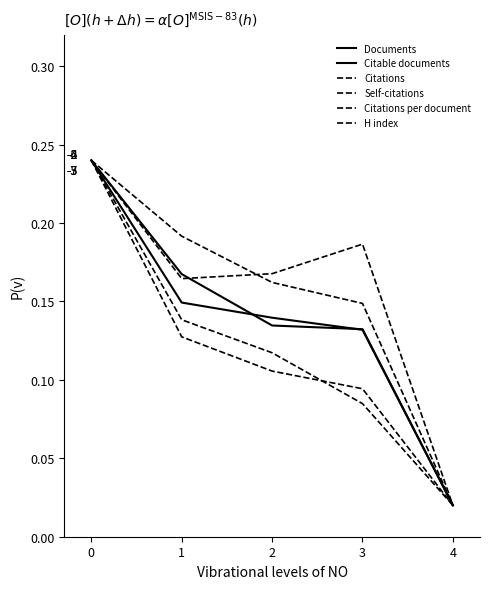

How many lines are shown in the chart?

6